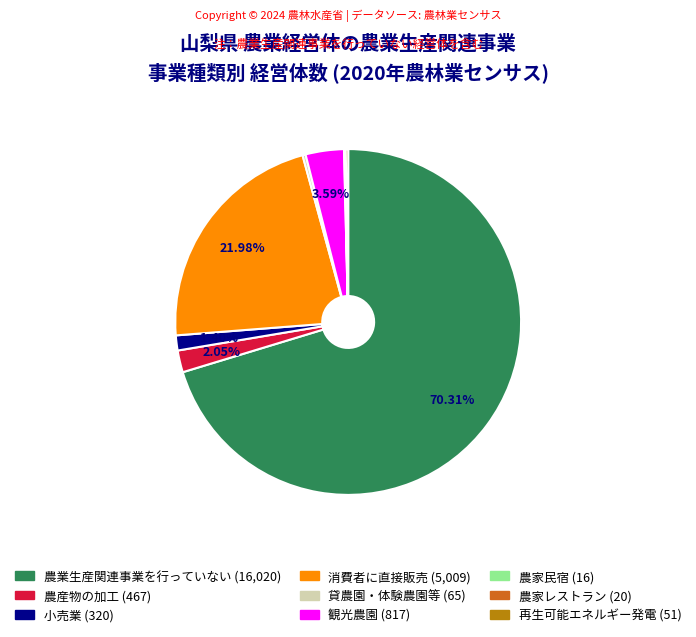

Which category has the biggest portion of the pie?

農業生産関連事業を行っていない